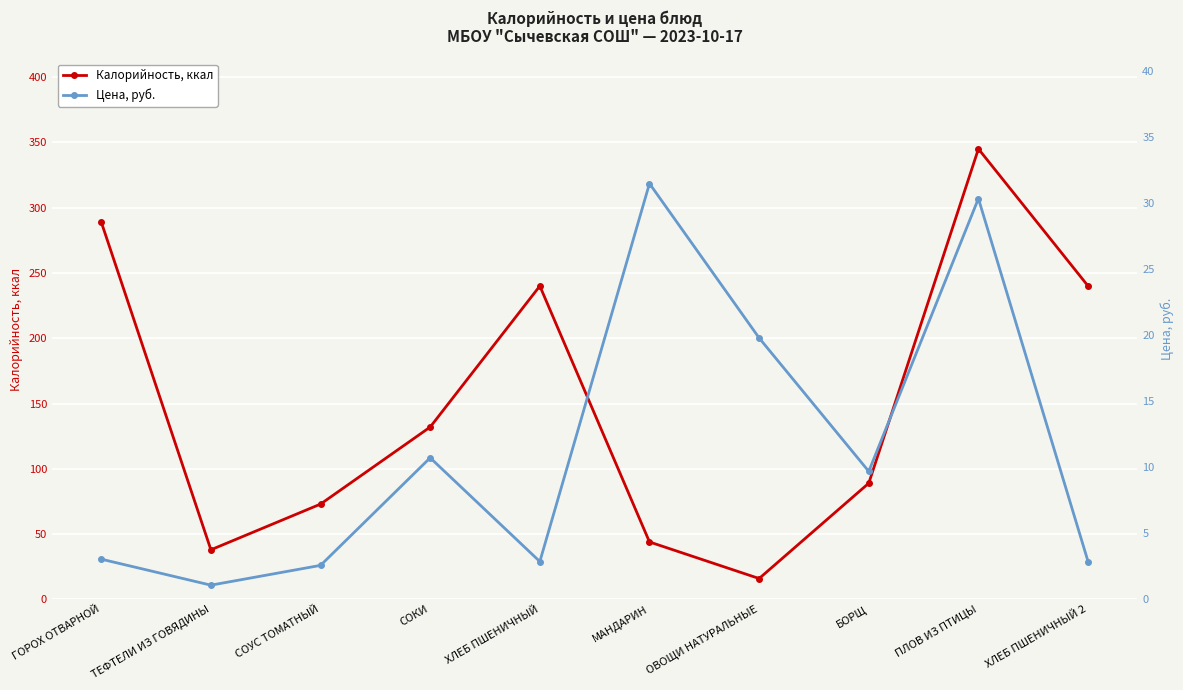

Which series has the largest range (max minus min)?

Калорийность, ккал